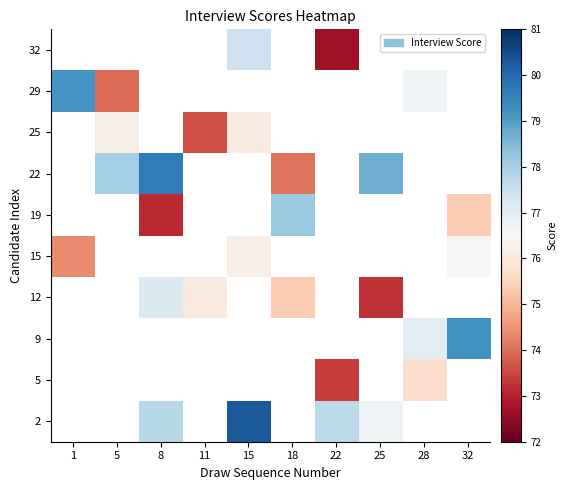

How many categories are shown in the chart?

10